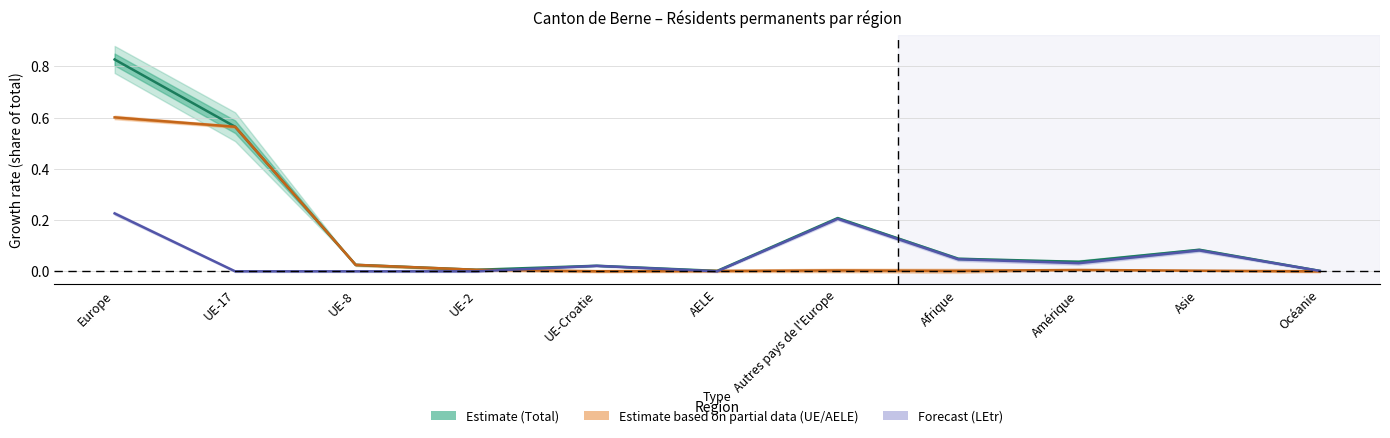

Which series changed the most between UE-2 and Afrique?

Auth LEtr Femmes+Hommes